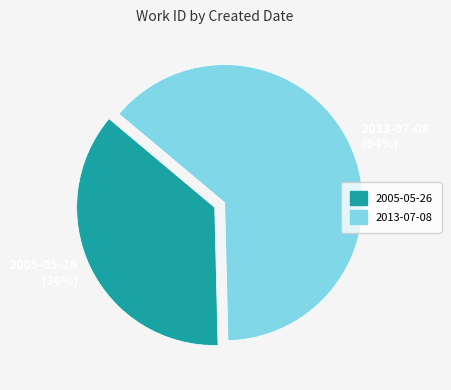

To the nearest percent, what is the average slice percentage?

50%